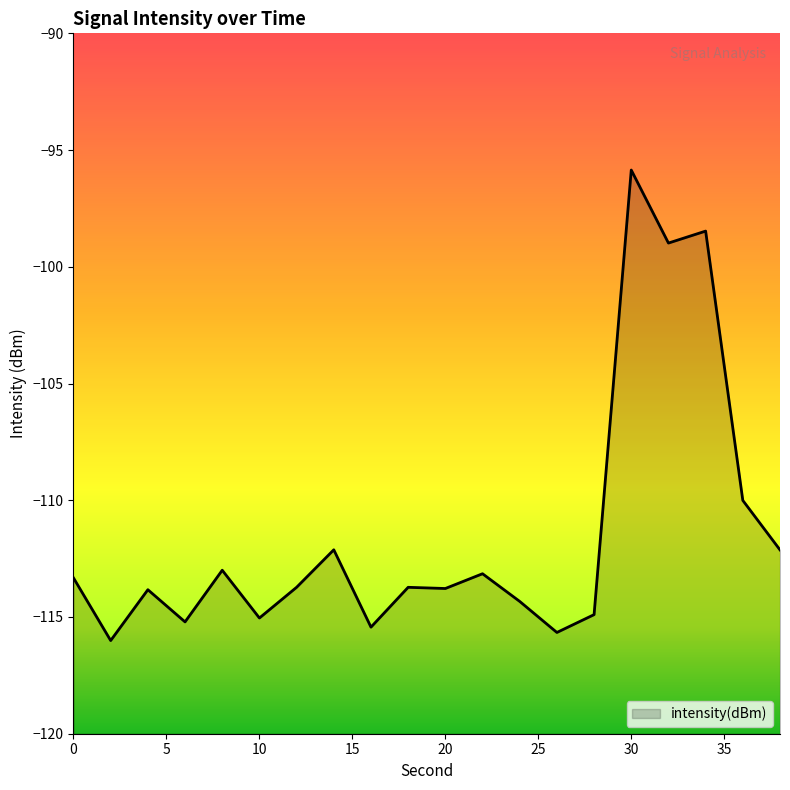

At which category does the data reach its first local valley?

2